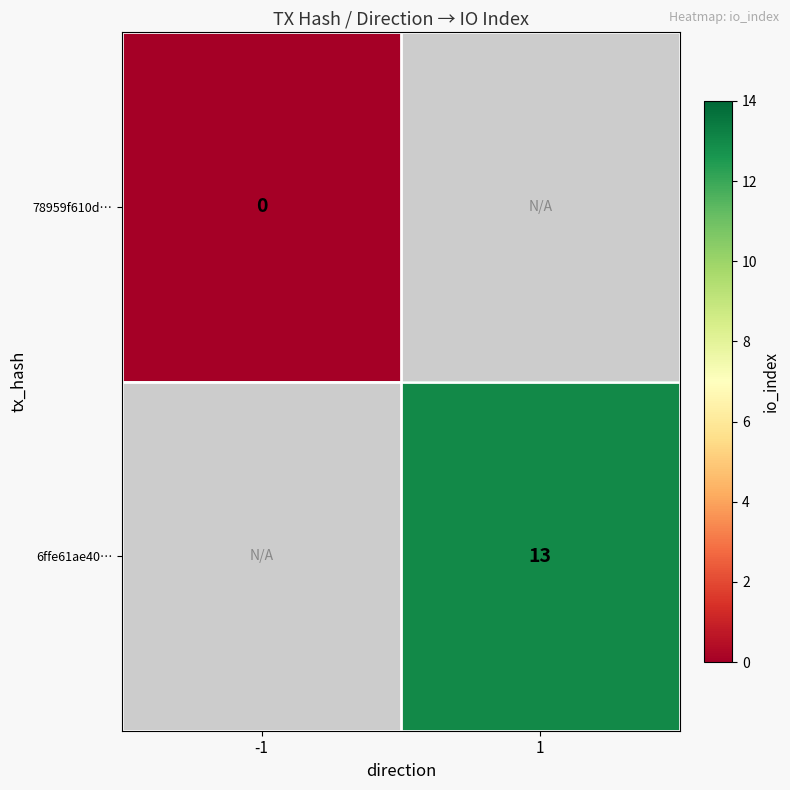

Count the number of categories in the chart.

2